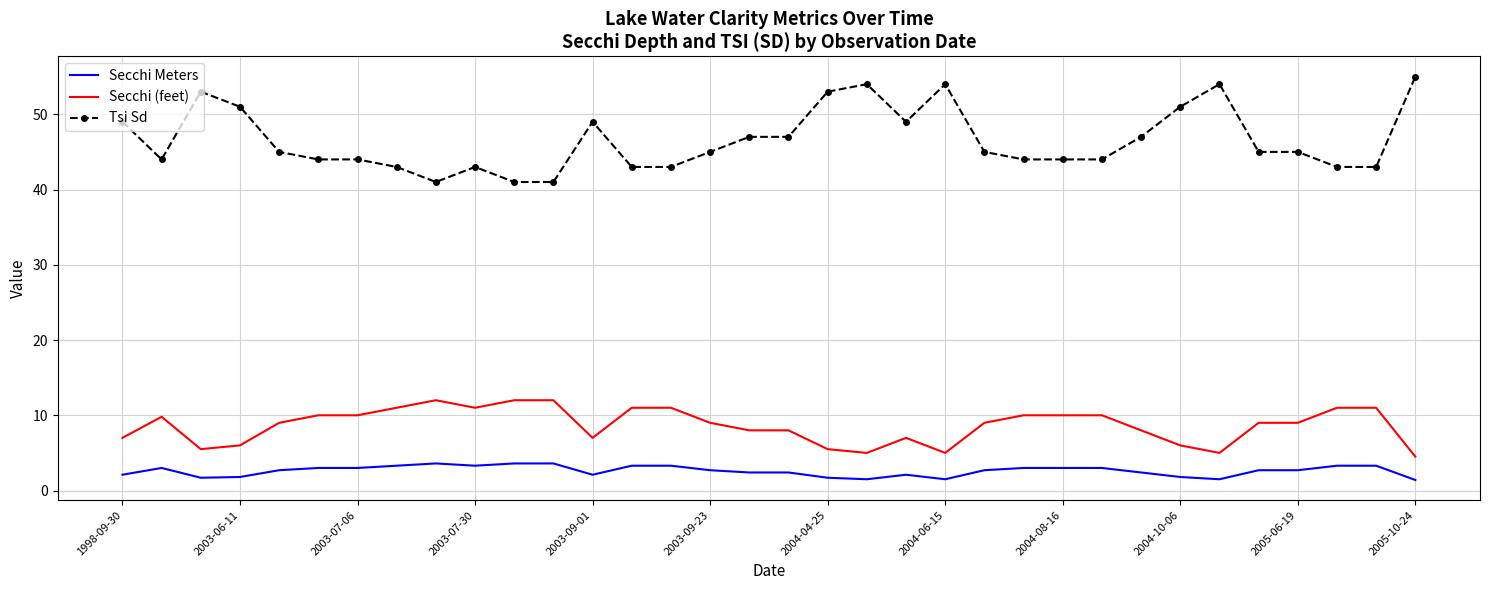

What is the difference between the maximum and minimum values in the Secchi (feet) series?

7.5